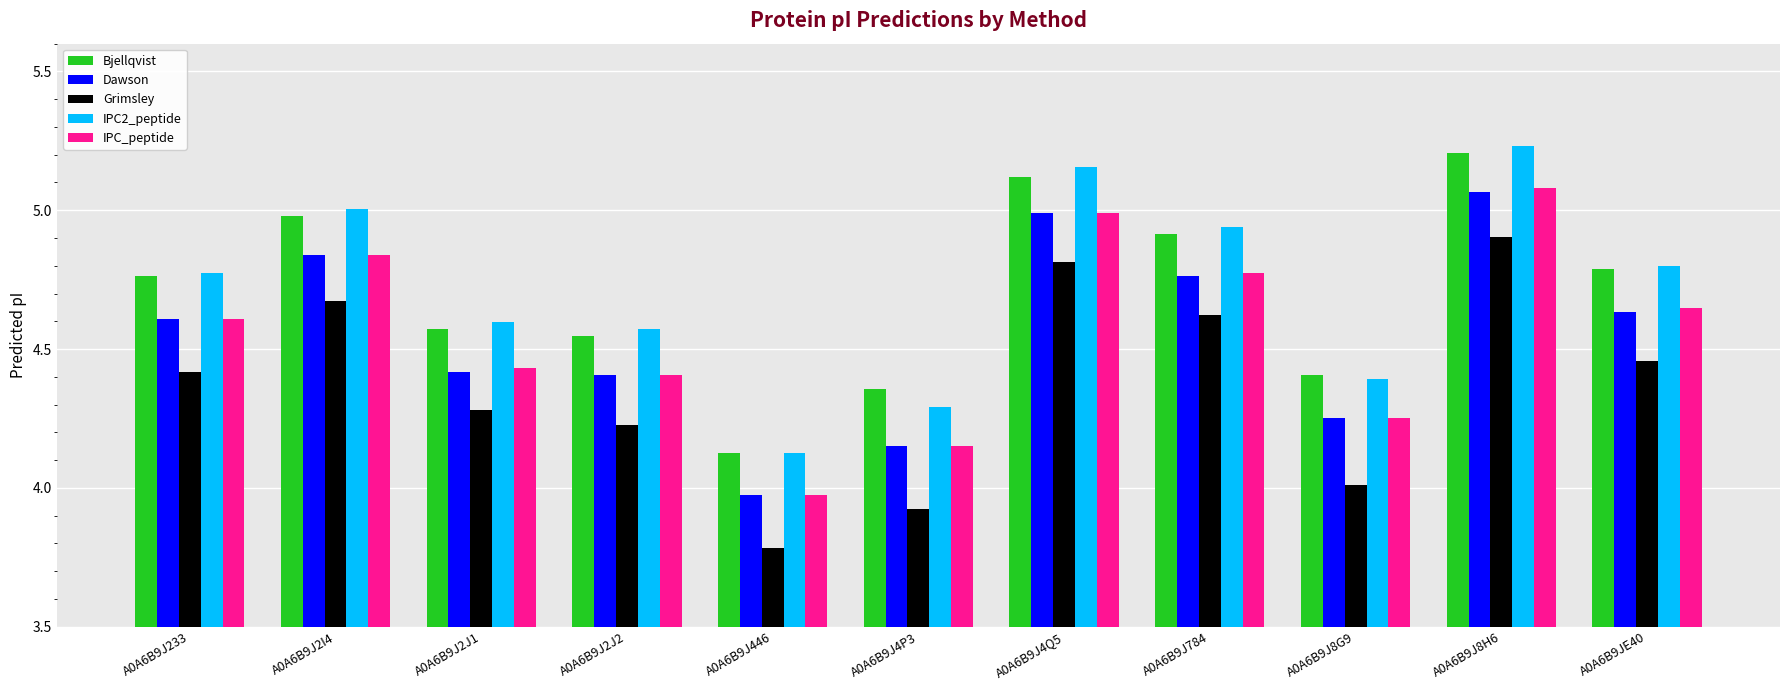

How many bars are there in each group?

5